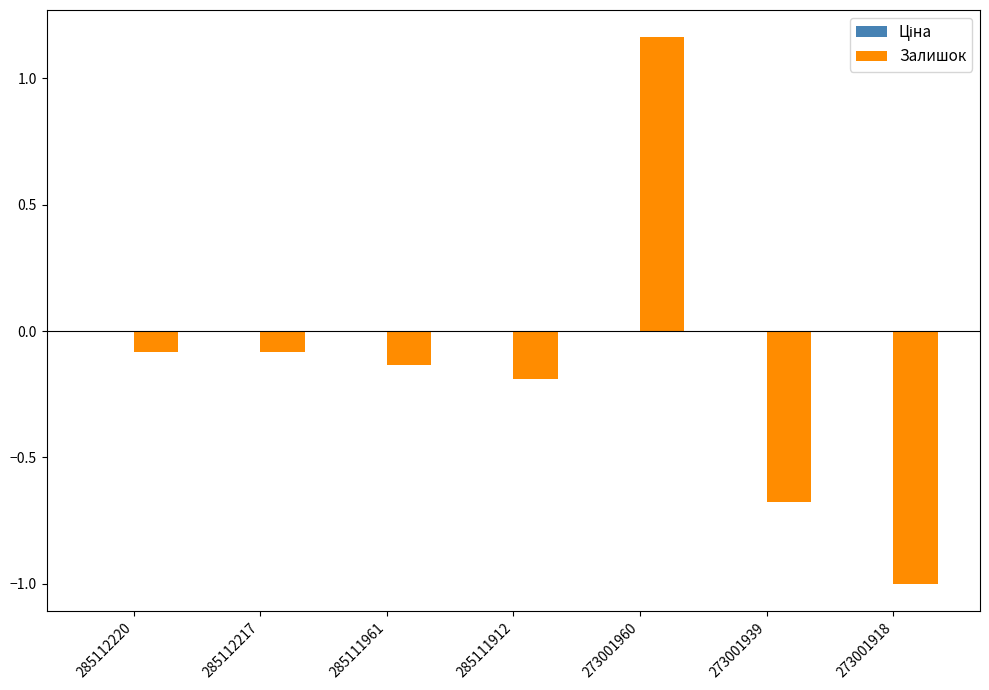

What is the sum of all Залишок values?

-1.0